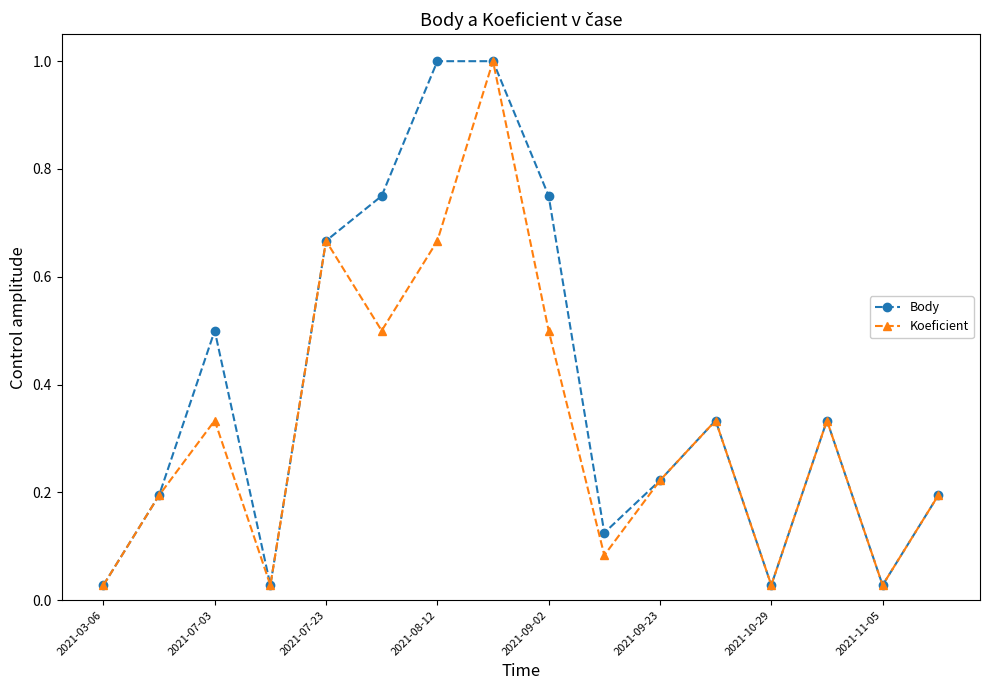

At how many categories does at least one series exceed 0?

16